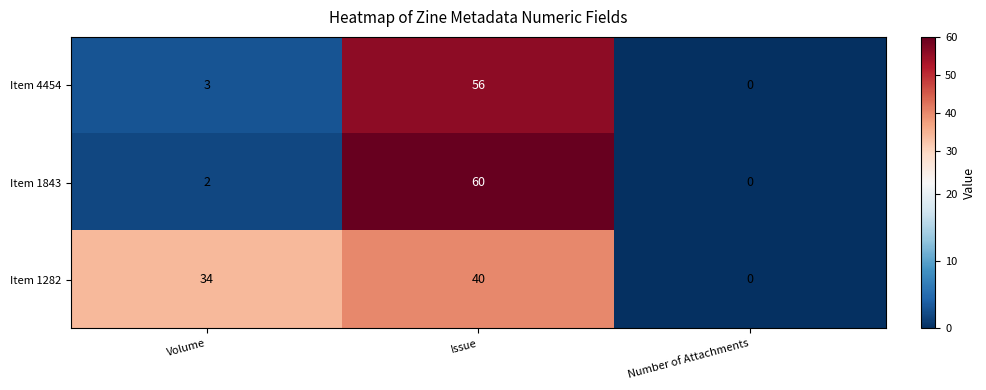

At which category is the sum across all series the highest?

Issue